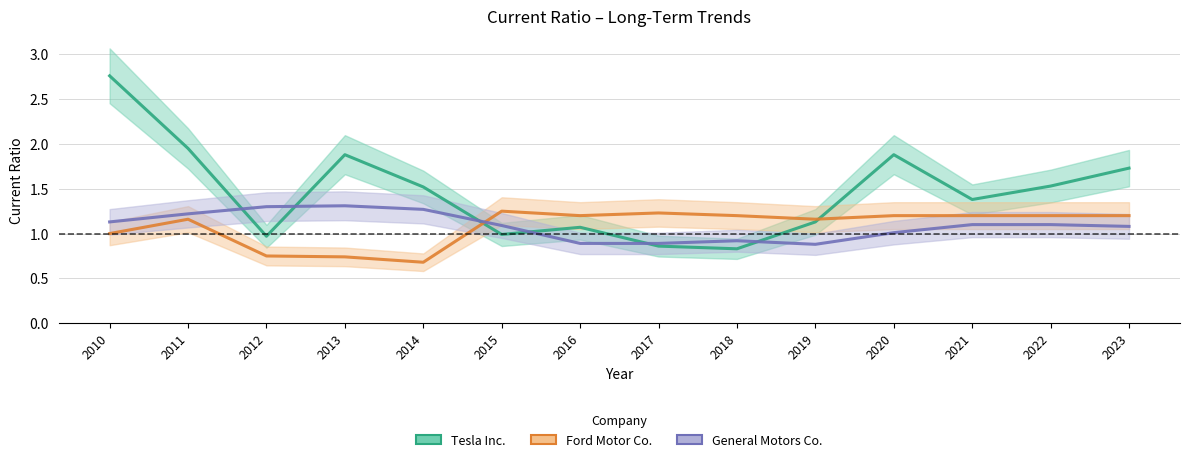

List the labels in order of Ford Motor Co. value, largest first.

2015, 2017, 2016, 2018, 2020, 2021, 2022, 2023, 2011, 2019, 2010, 2012, 2013, 2014